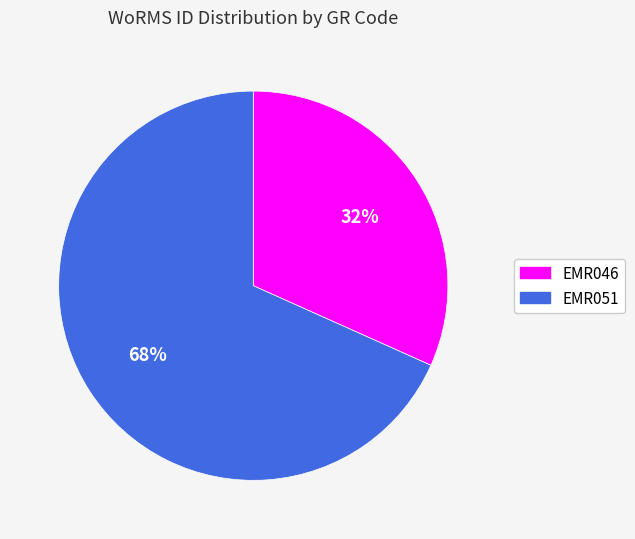

To the nearest percent, what is the average slice percentage?

50%